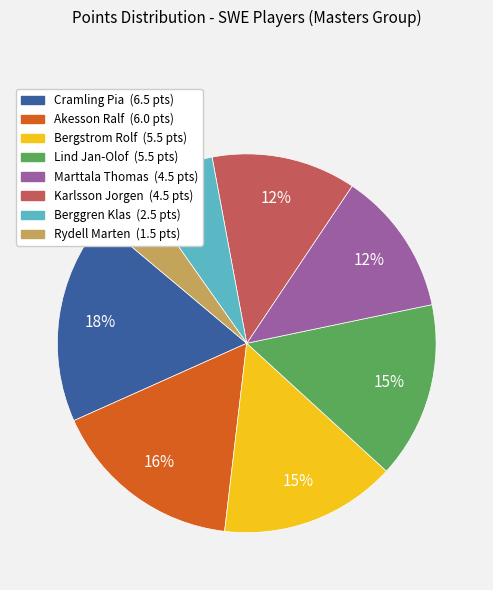

To the nearest percent, what is the difference between the largest and smallest slice percentages?

14%